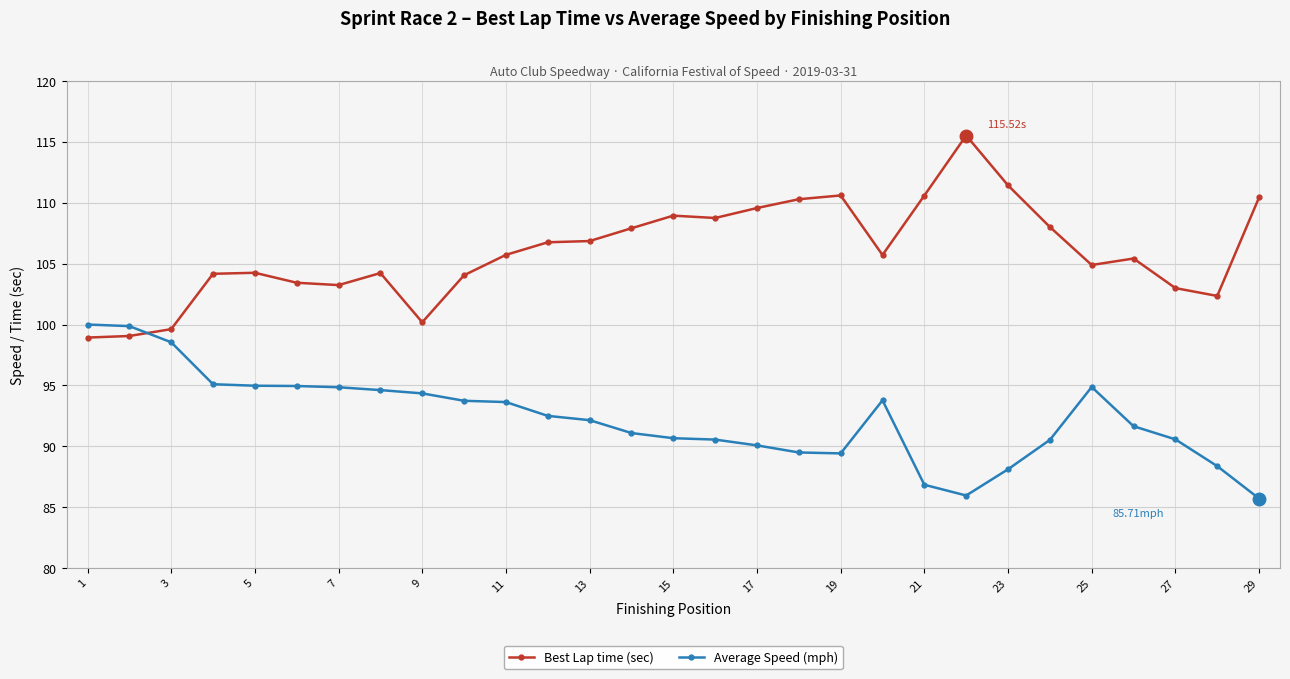

Which series ends up on top after the final intersection of Best Lap time (sec) and Average Speed (mph)?

Best Lap time (sec)